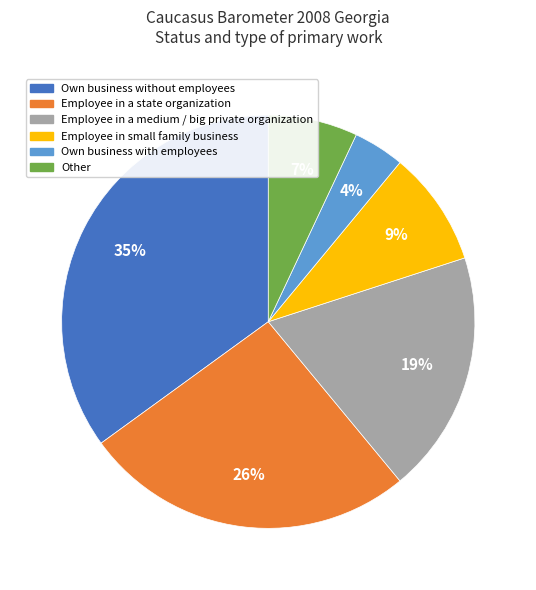

To the nearest percent, what is the combined percentage of Own business with employees and Other?

11%